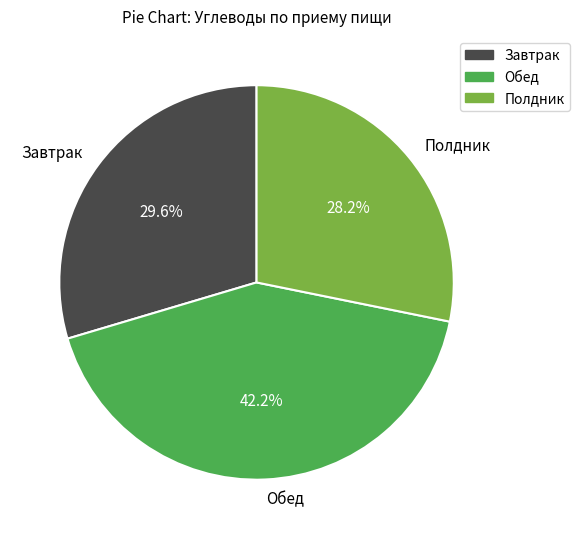

Rank the categories by value from highest to lowest.

Обед, Завтрак, Полдник